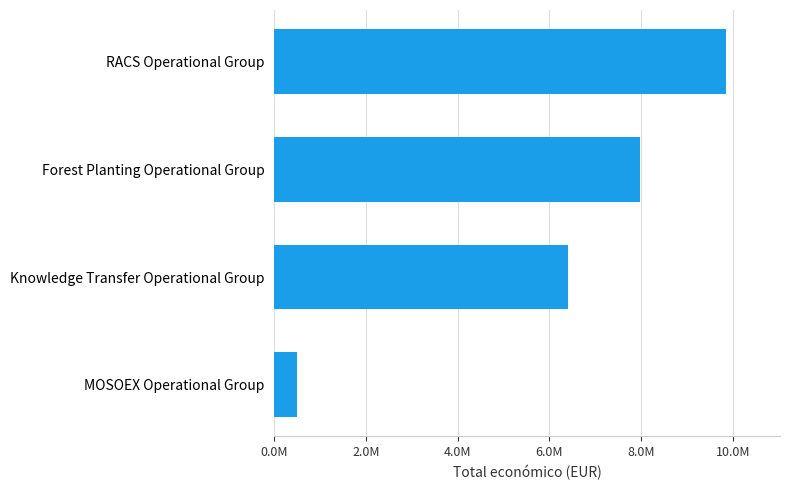

What is the sum of all values?

24713852